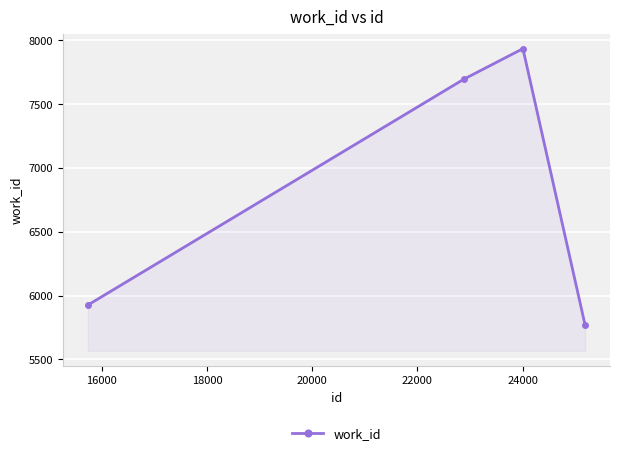

Reading left to right, transcribe all the data shown in this chart.

5925	7695	7934	5767